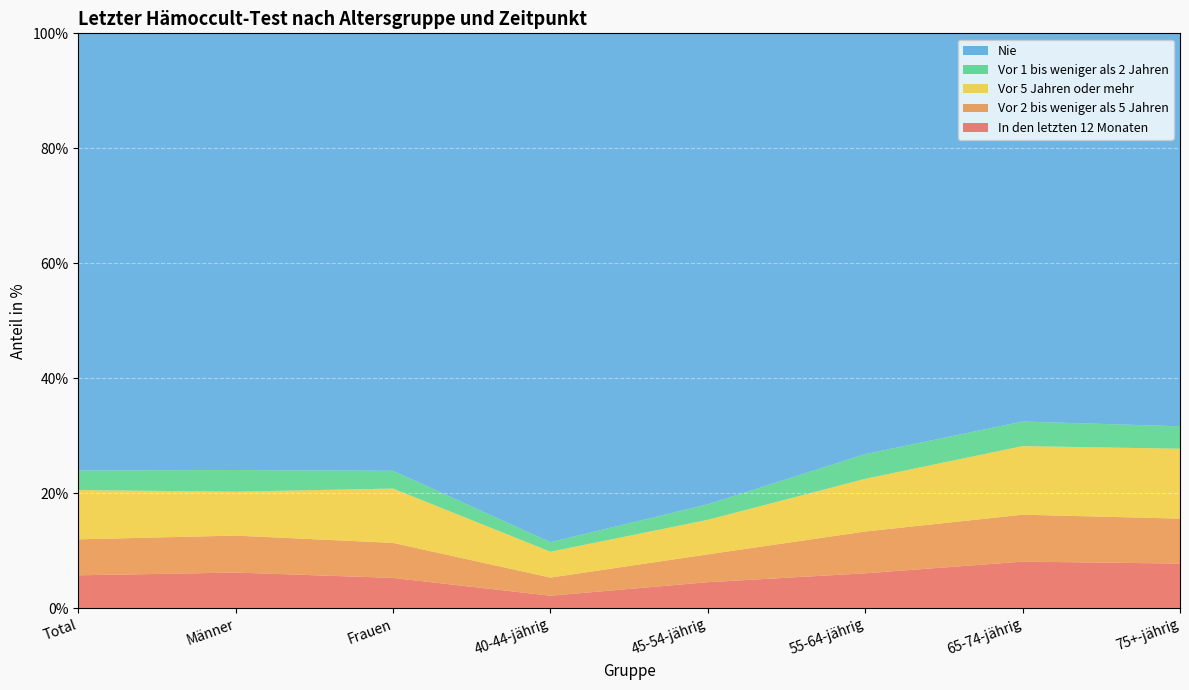

Reading right to left, transcribe all the data shown in this chart.

In den letzten 12 Monaten: 7.7	8.1	6.0	4.5	2.1	5.2	6.2	5.7
Vor 2 bis weniger als 5 Jahren: 7.8	8.2	7.3	4.8	3.2	6.1	6.4	6.3
Vor 5 Jahren oder mehr: 12.2	11.9	9.2	6.0	4.5	9.5	7.6	8.6
Vor 1 bis weniger als 2 Jahren: 3.9	4.3	4.3	2.7	1.7	3.1	3.8	3.4
Nie: 68.4	67.5	73.2	81.9	88.5	76.1	76.0	76.1